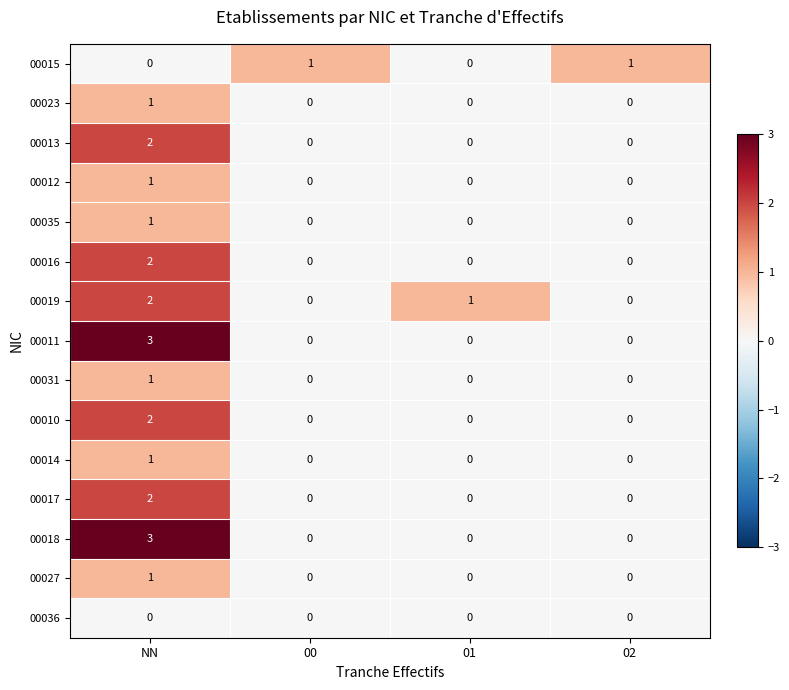

The value of 00016 at 00 is 0. True or false?

True